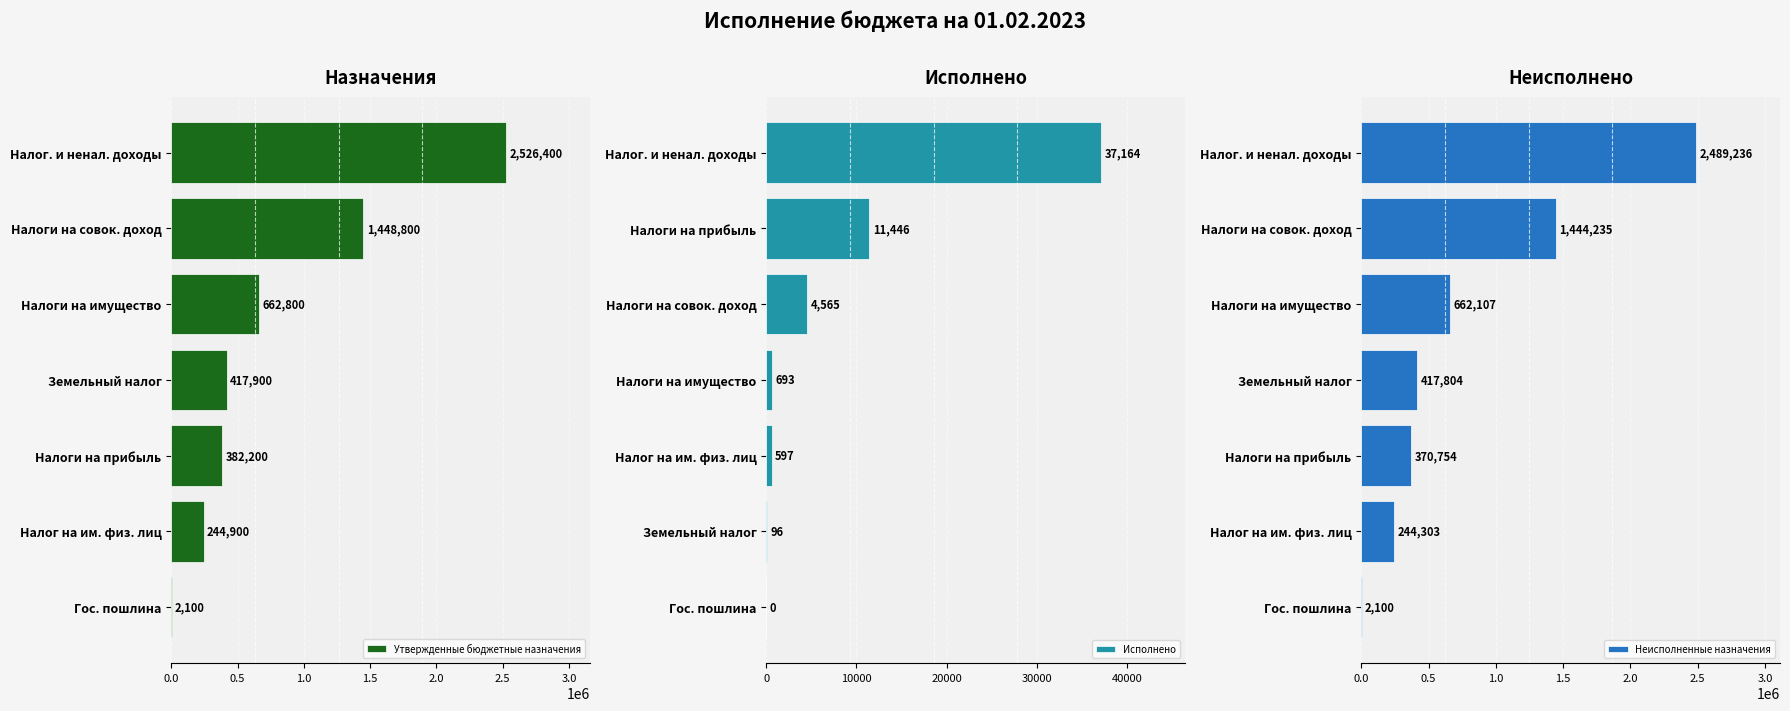

At which label is Утвержденные бюджетные назначения closest to 1264250?

Налоги на совок. доход